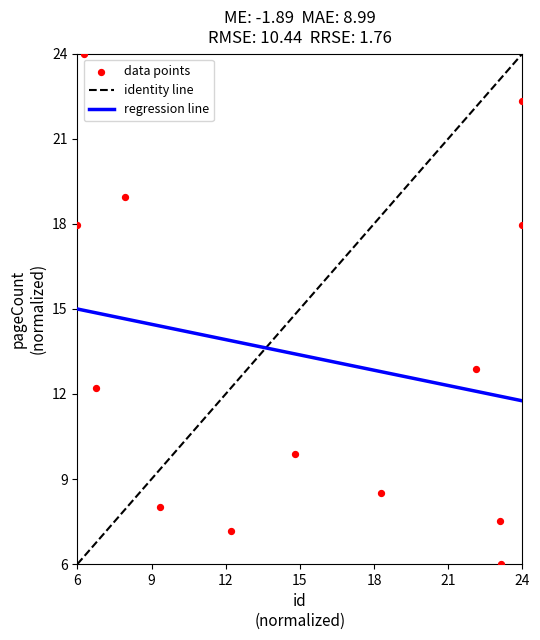

What Y value in the scatter plot is closest to 15?

12.9